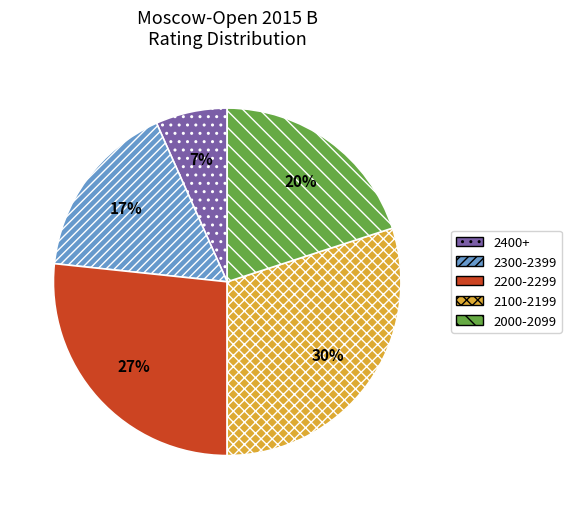

True or false: 2400+ accounts for 21% of the total.

False